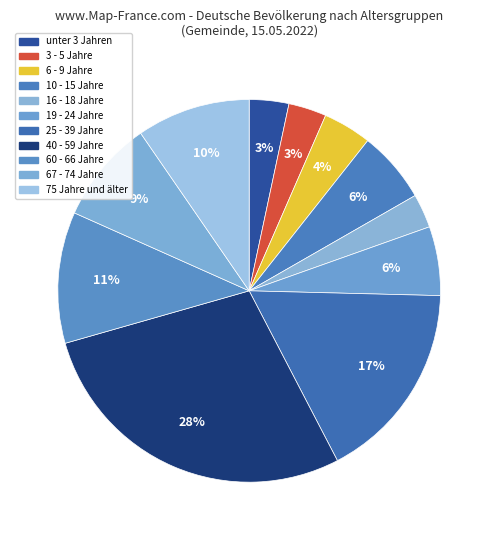

How many segments does this pie chart have?

11